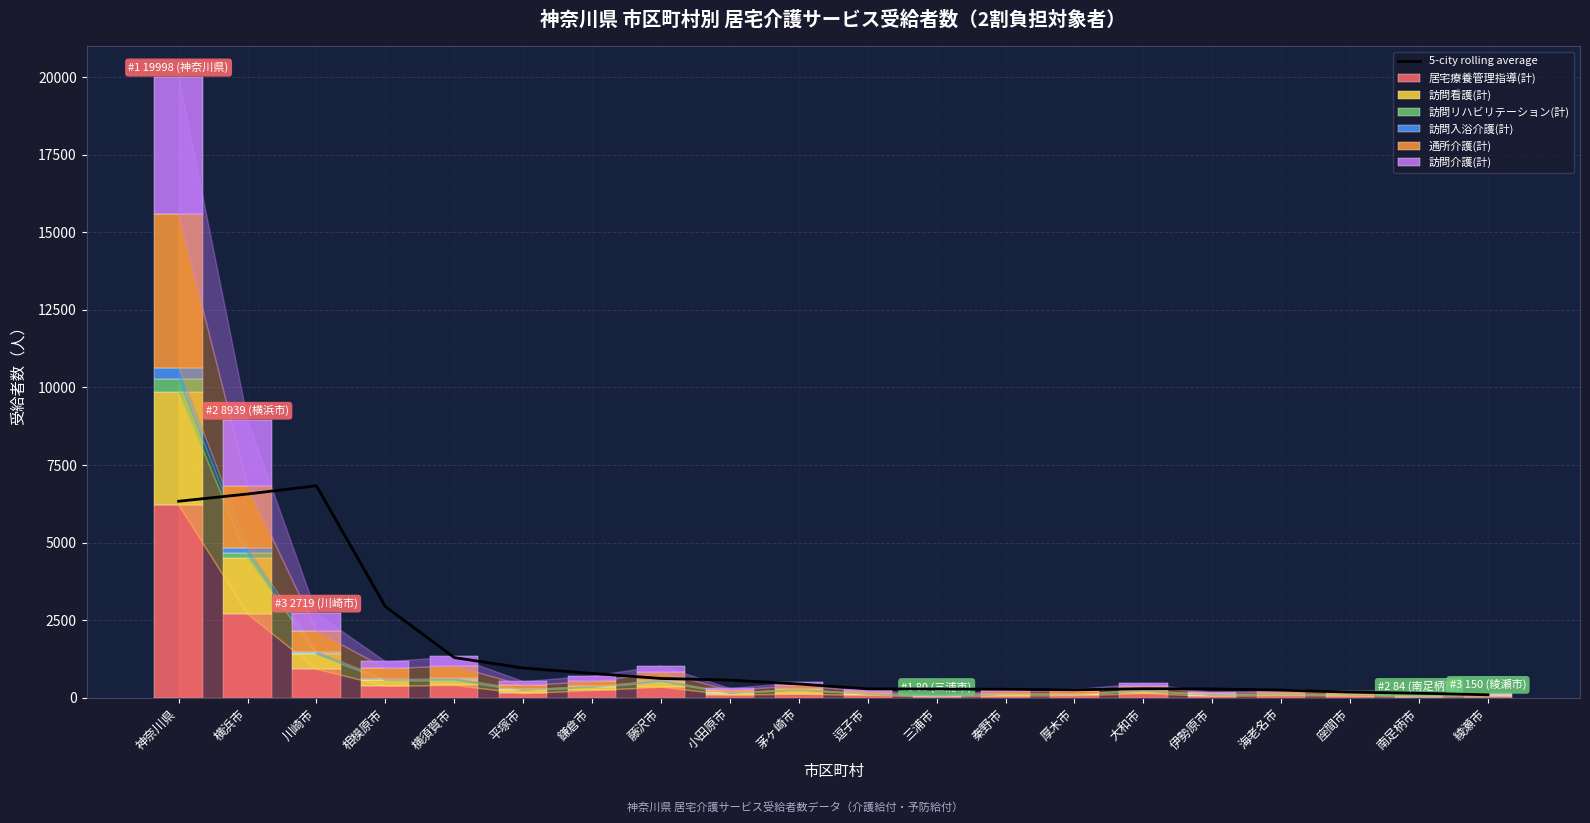

How many data points in 訪問介護(計) are less than 98?

10